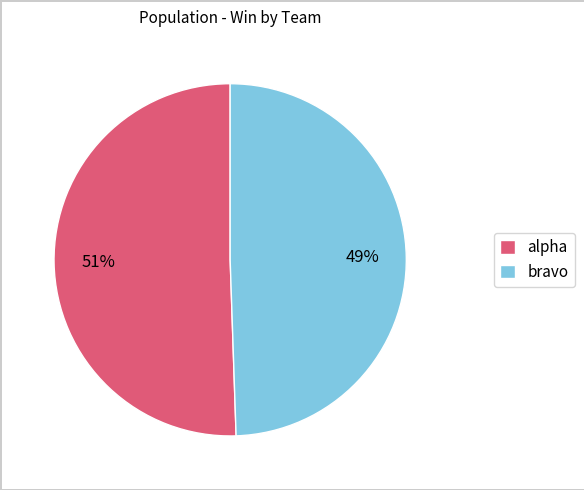

Which category has the biggest portion of the pie?

alpha